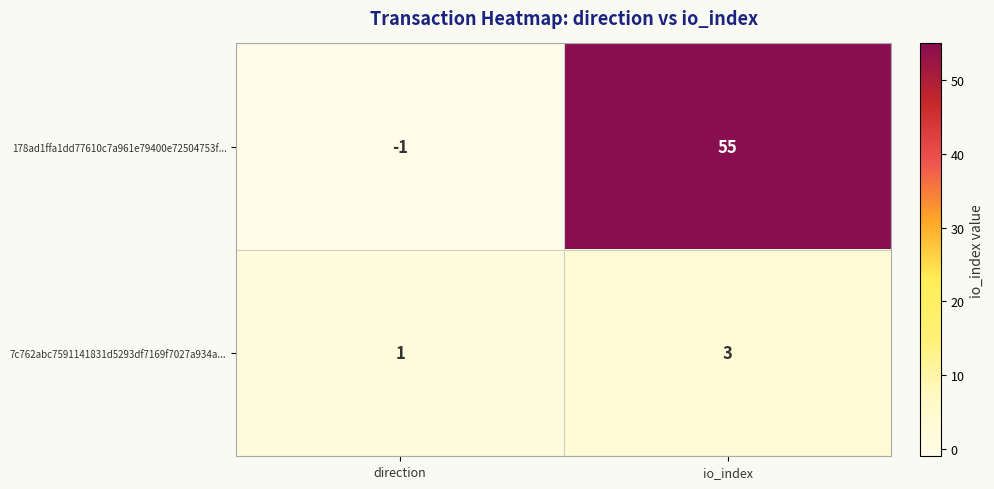

What is the average value of the 178ad1ffa1dd77610c7a961e79400e72504753f... series?

27